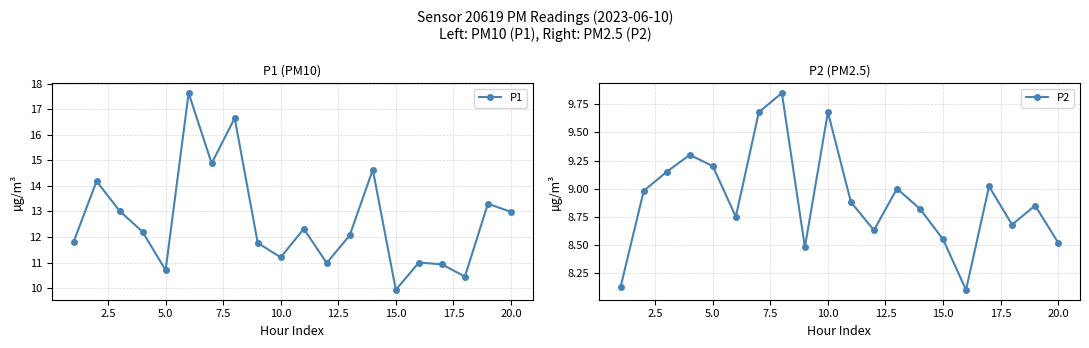

Rank the series by their average value, from lowest to highest.

P2, P1